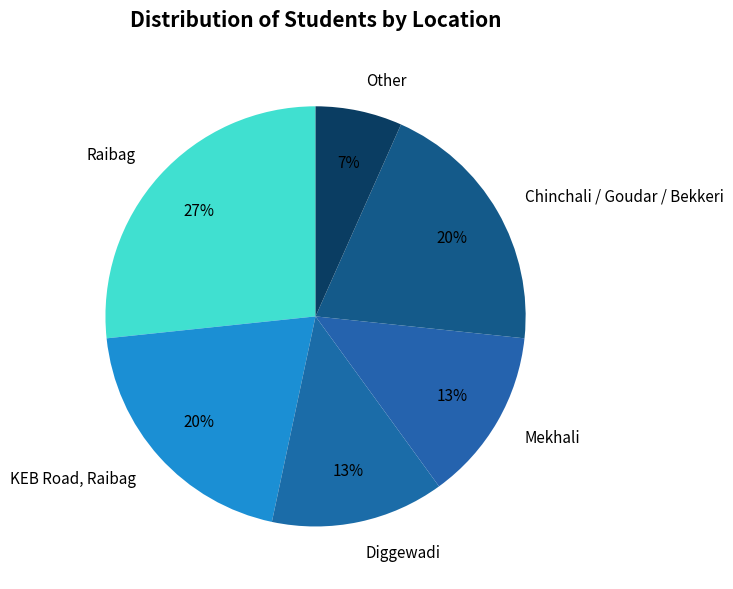

To the nearest percent, what portion does KEB Road, Raibag represent?

20%